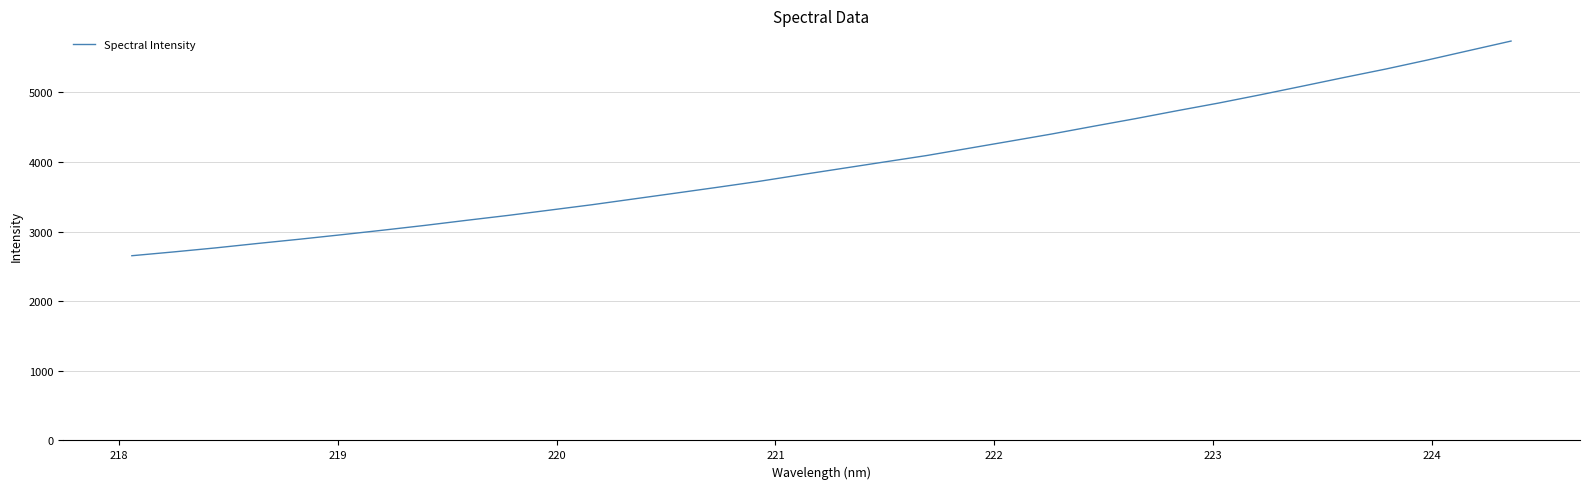

What is the minimum value shown in the chart?

2653.4